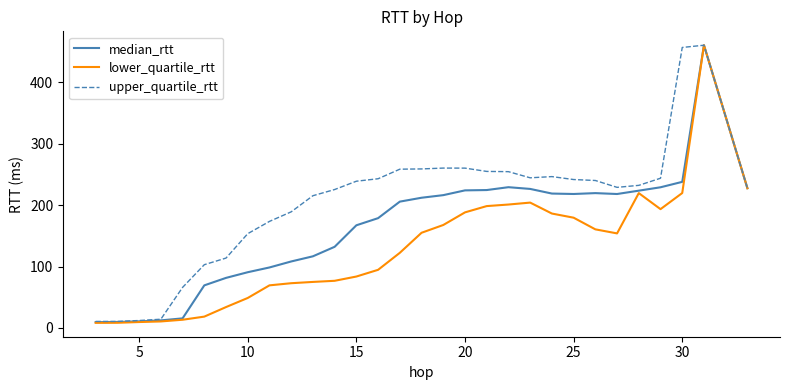

Which series has the largest total across all categories?

upper_quartile_rtt